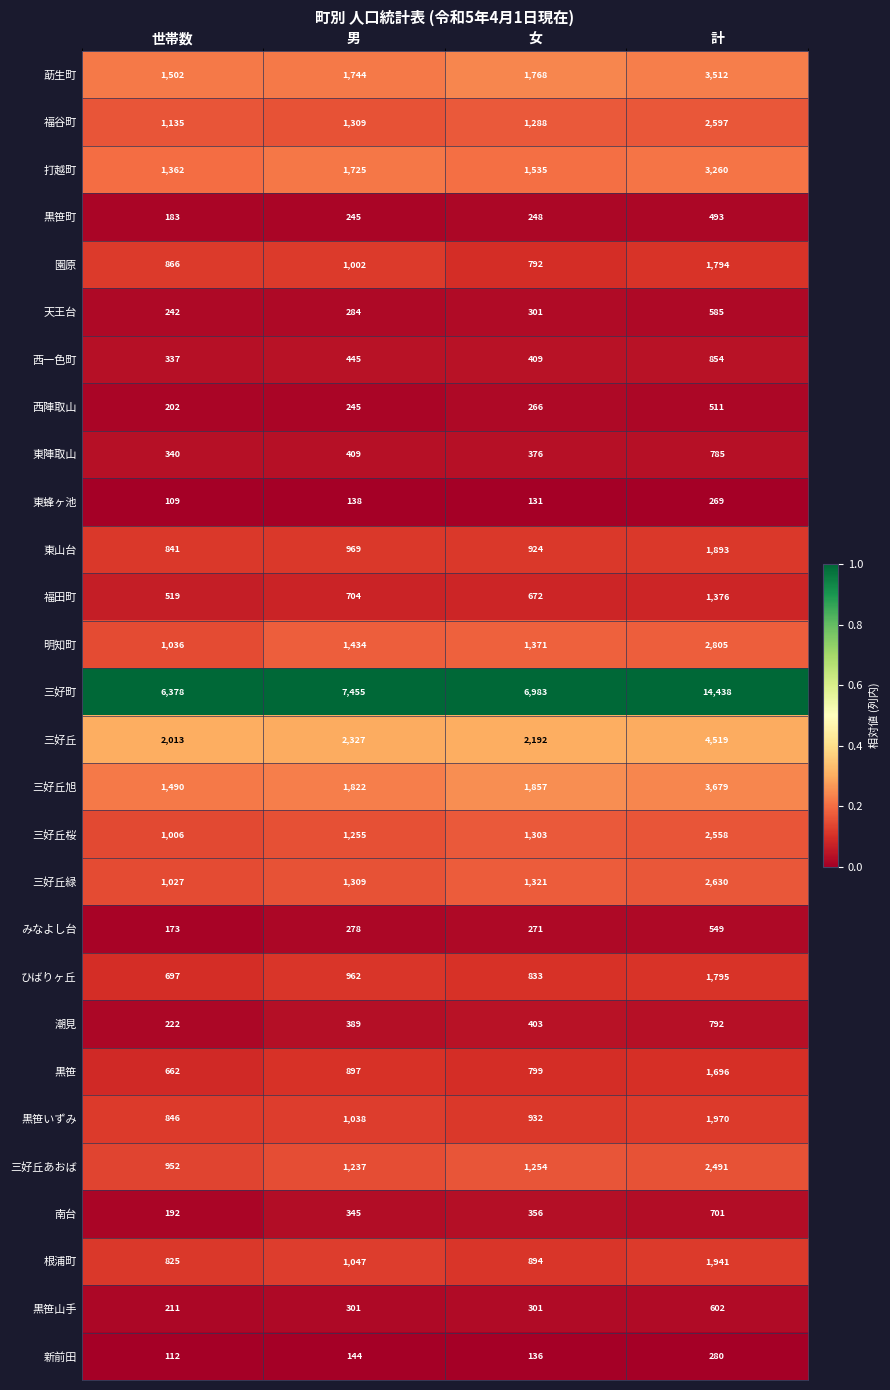

Which series has the largest total across all categories?

三好町